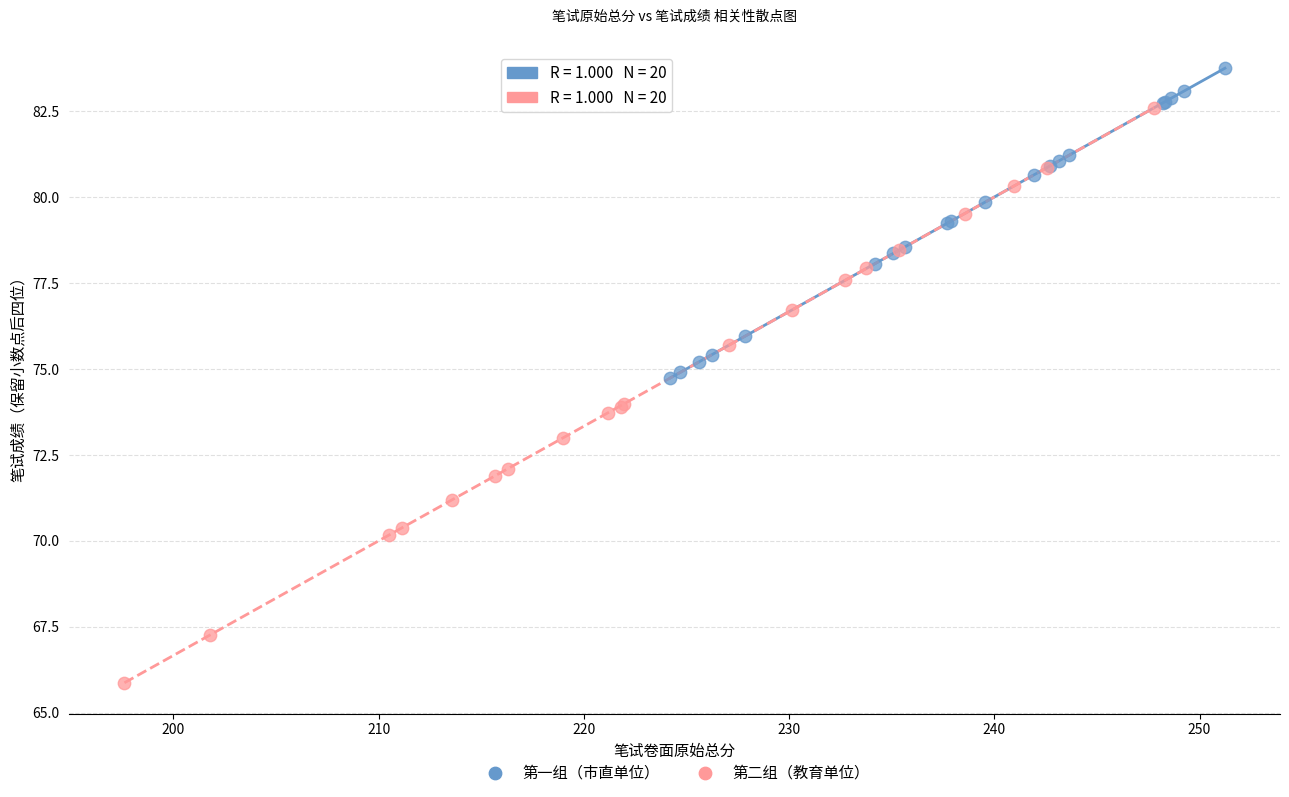

What are all the series names shown in the legend?

第一组（市直单位）, 第二组（教育单位）